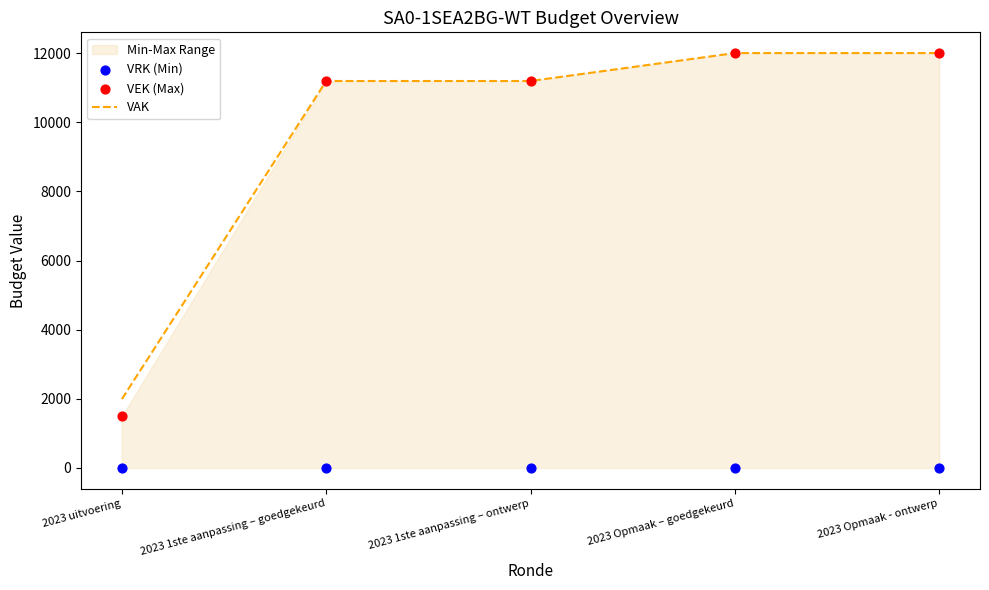

What is the highest value of the VAK series?

12000